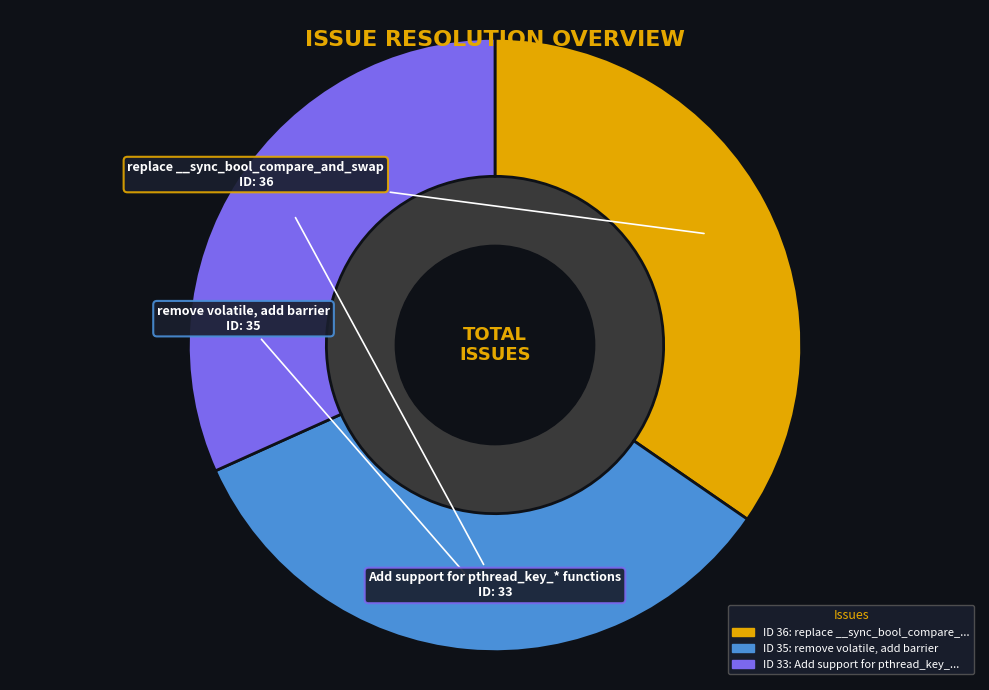

Is there any slice that represents more than half of the pie?

No